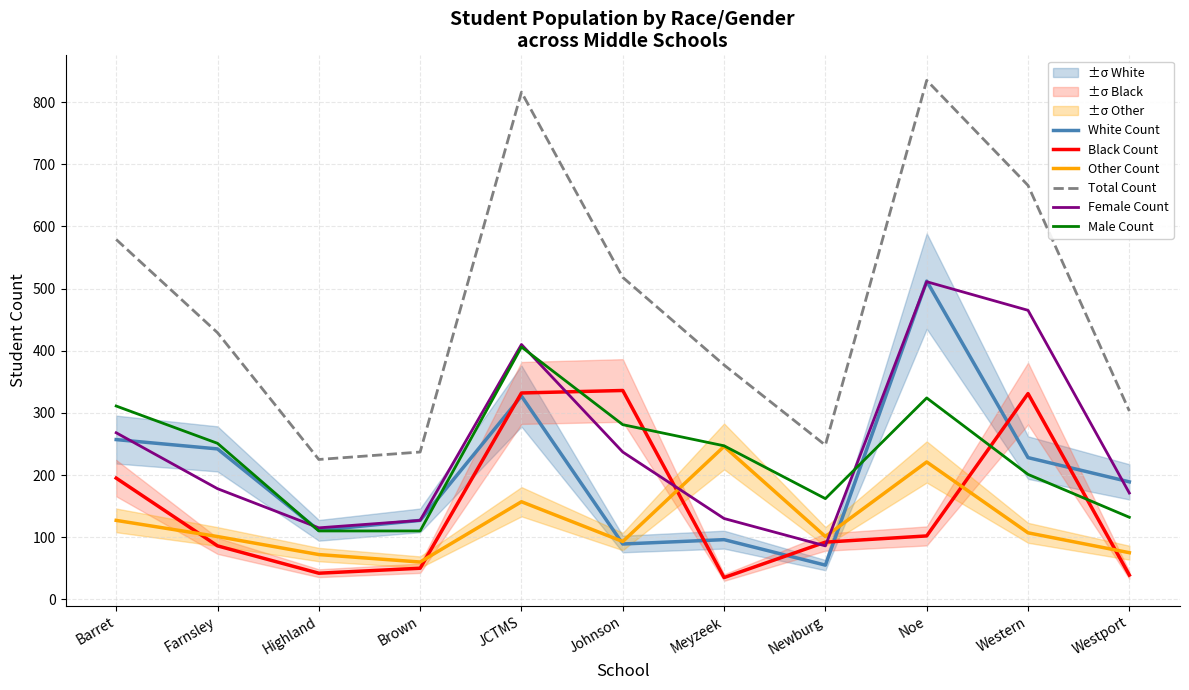

What is the label of the 9th point from the right?

Highland